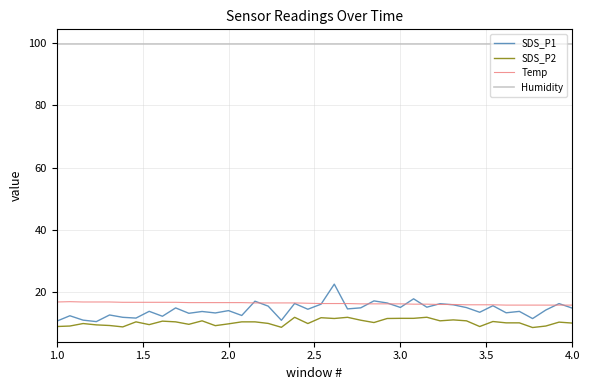

True or false: Temp and Humidity intersect in this chart.

False